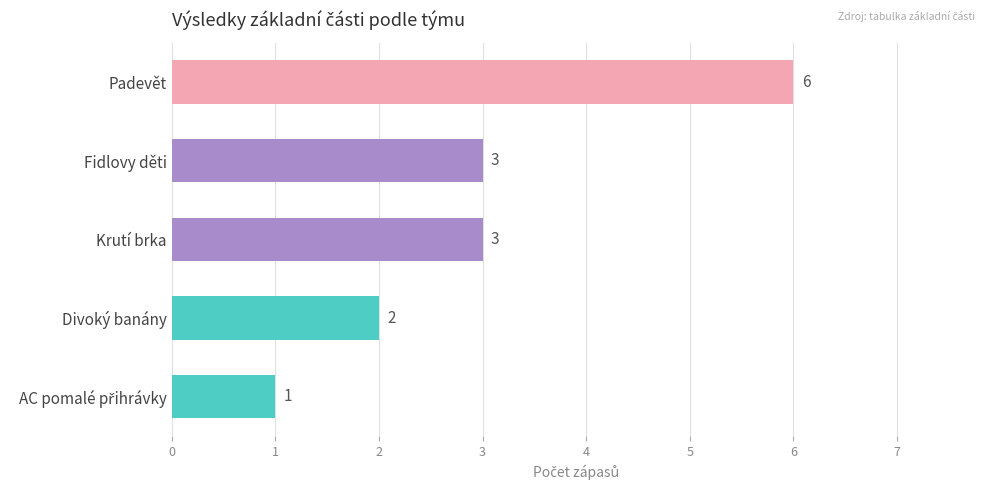

True or false: the data shows 5 at Krutí brka.

False